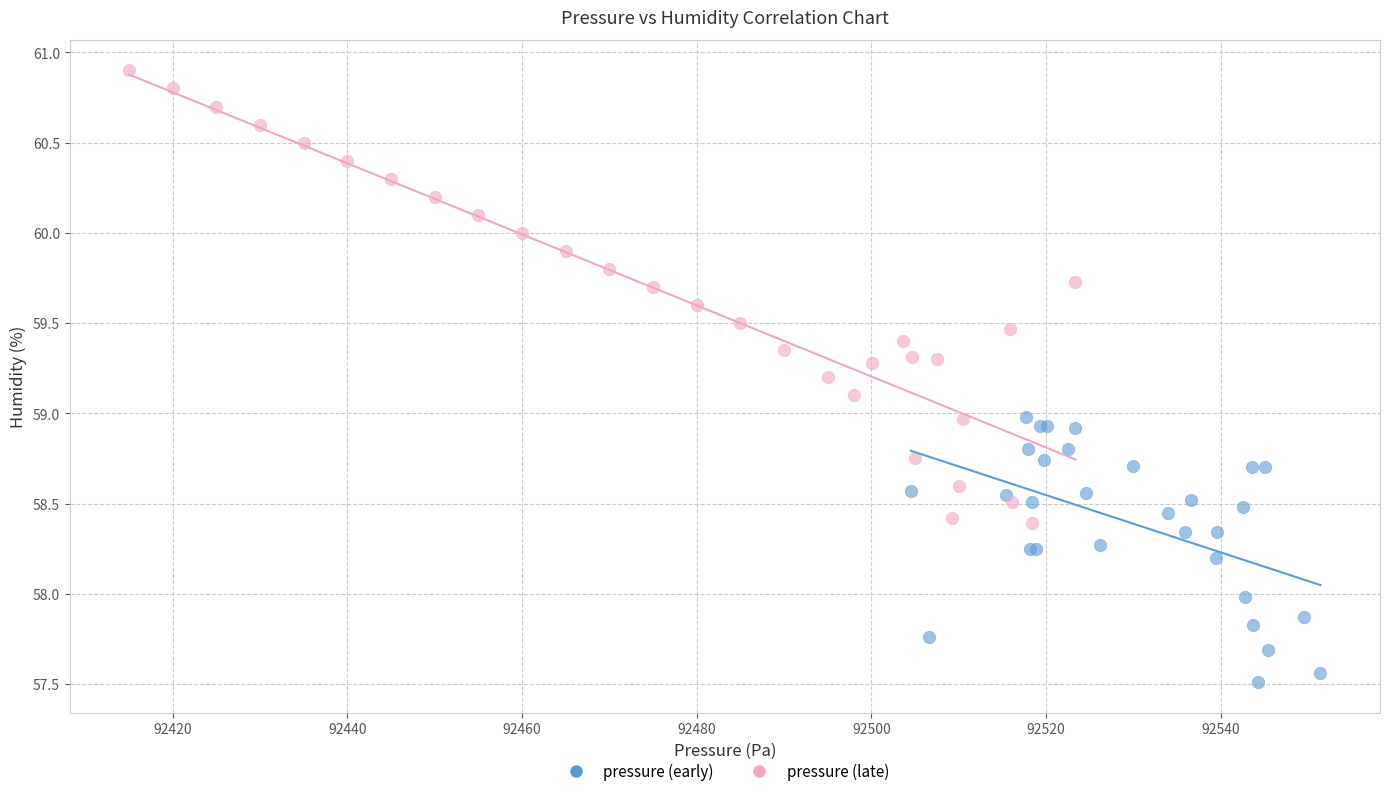

Which series contains the lowest Y value?

pressure (early)